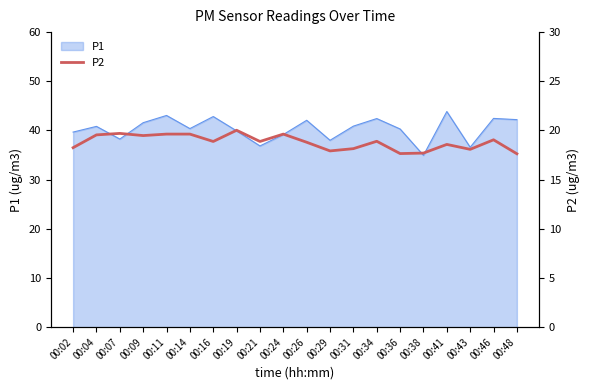

Does the chart have visible grid lines?

No